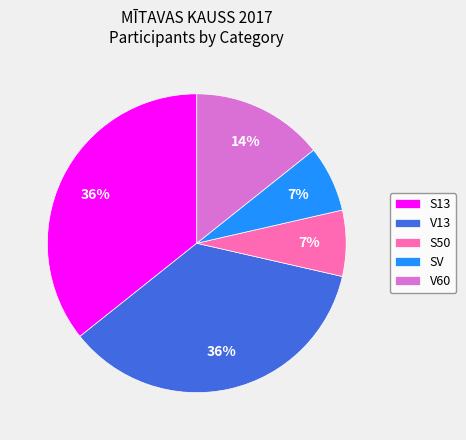

Which has a higher value, S13 or SV?

S13